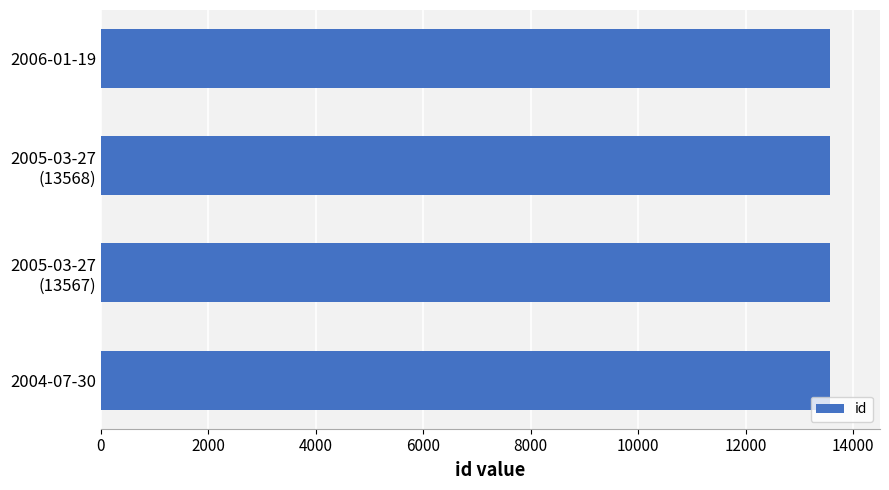

What is the average value?

13568